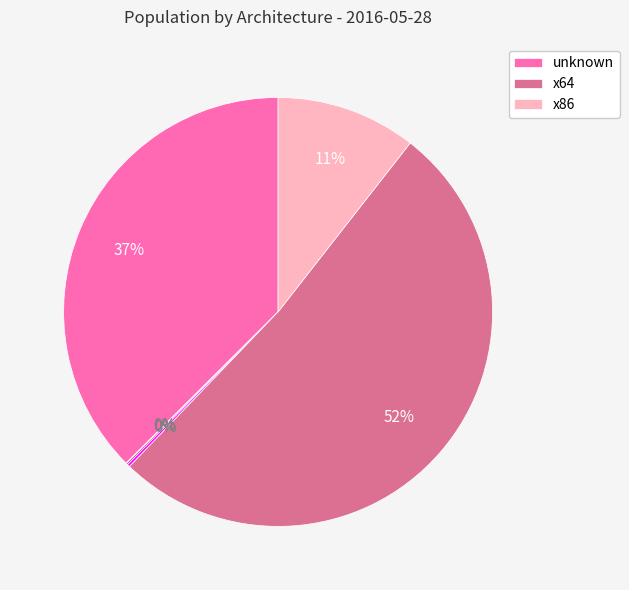

To the nearest percent, what is the difference between the largest and smallest slice percentages?

52%